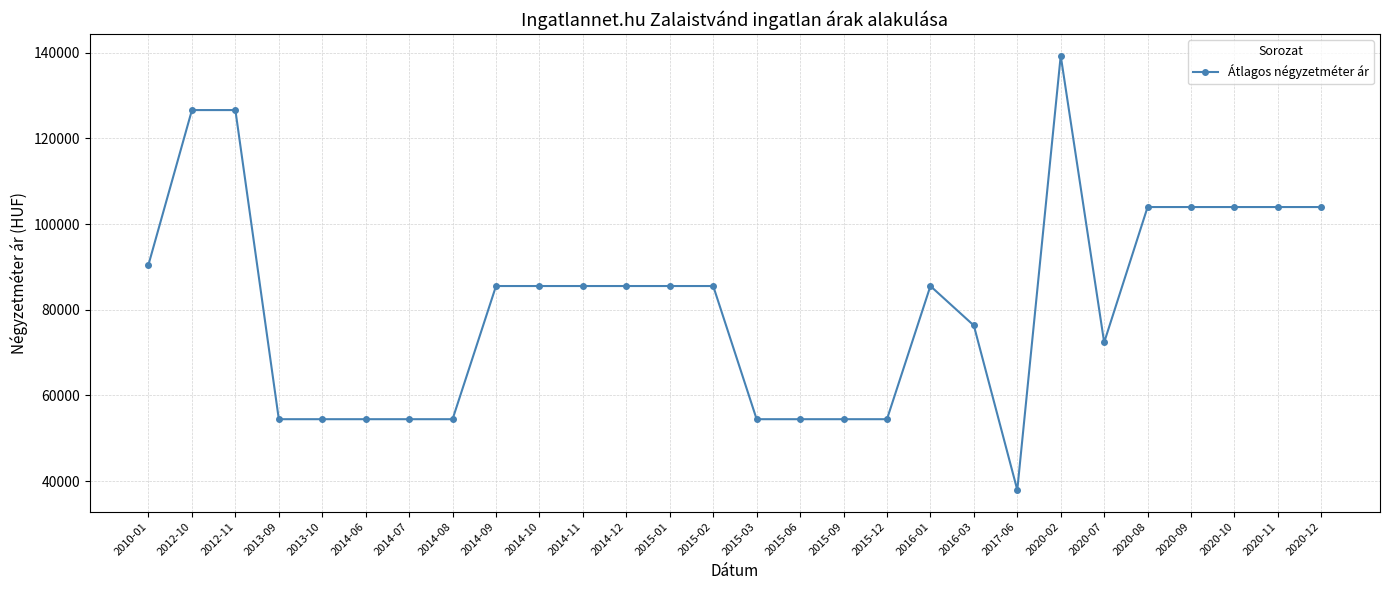

The value at 2015-02 is 119947. True or false?

False